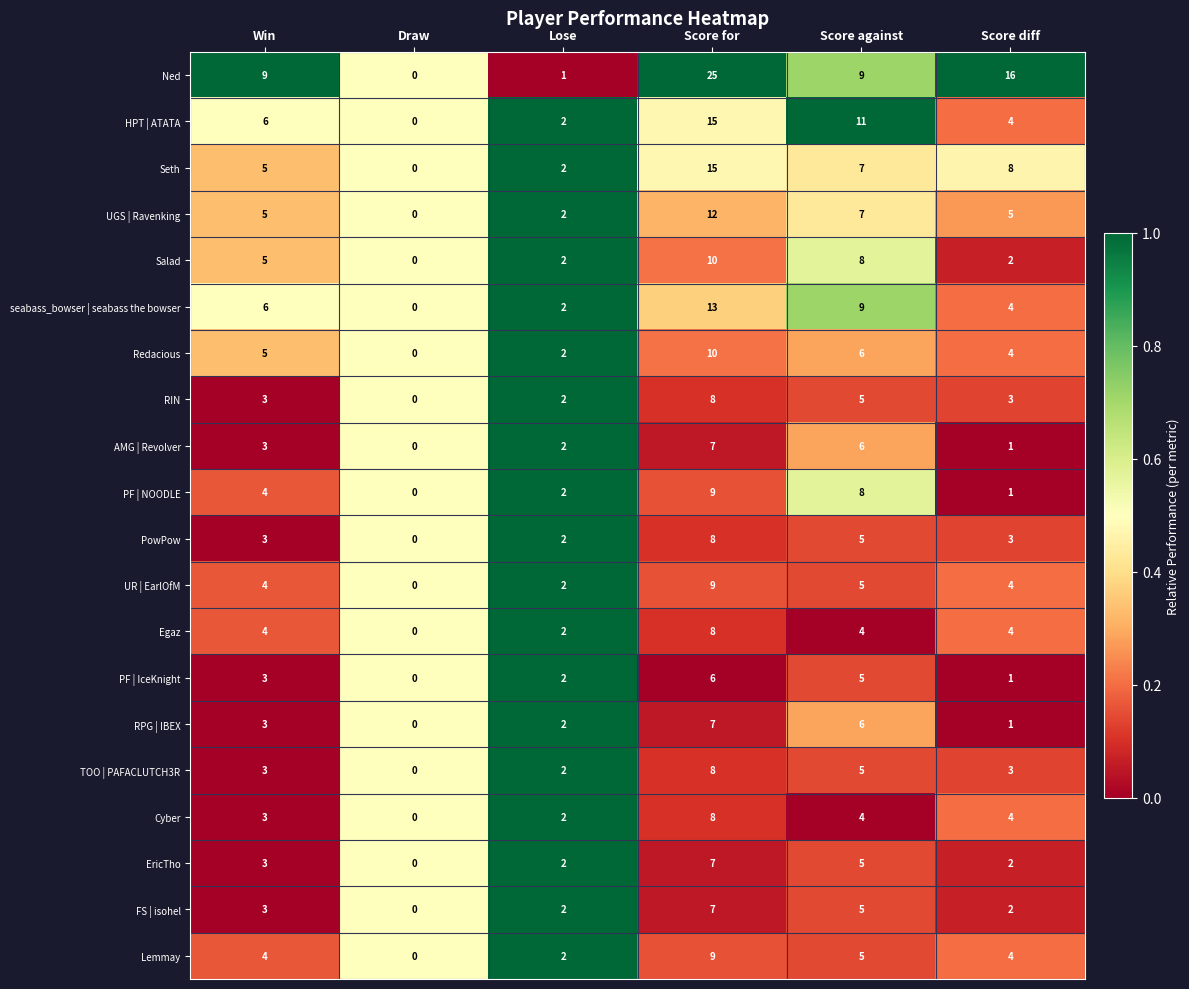

What is the approximate value of UGS | Ravenking at Score diff, to the nearest 5?

5